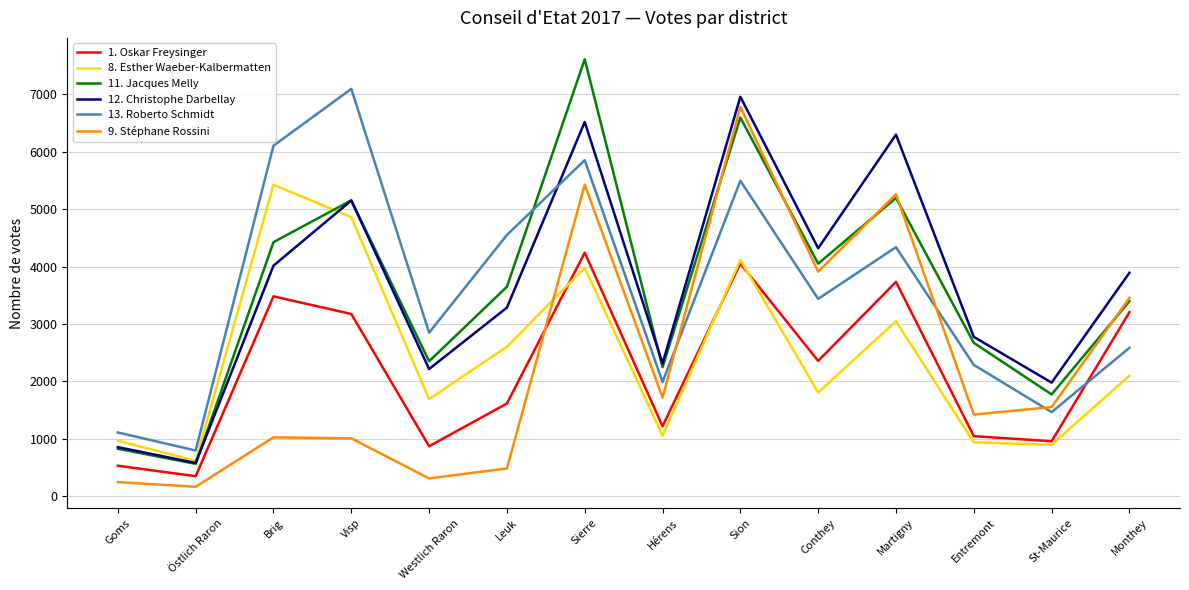

What is the sum of the 11. Jacques Melly values at Visp and Martigny?

10348